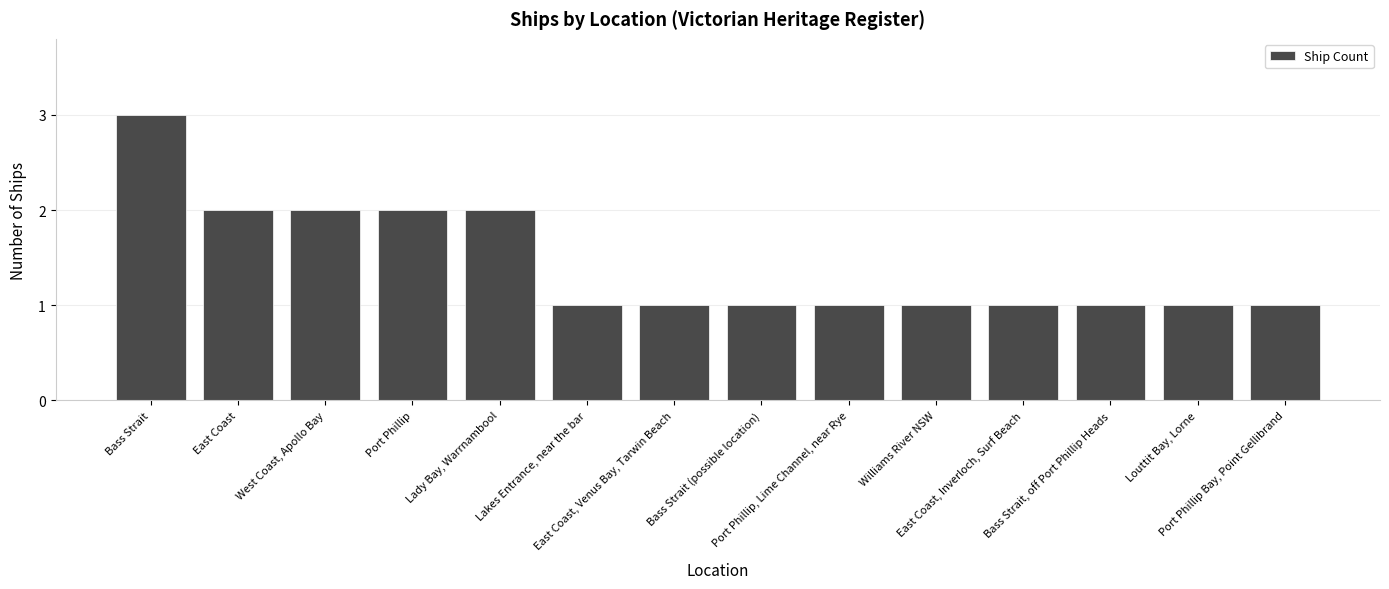

What is the value of the 9th bar from the left?

1